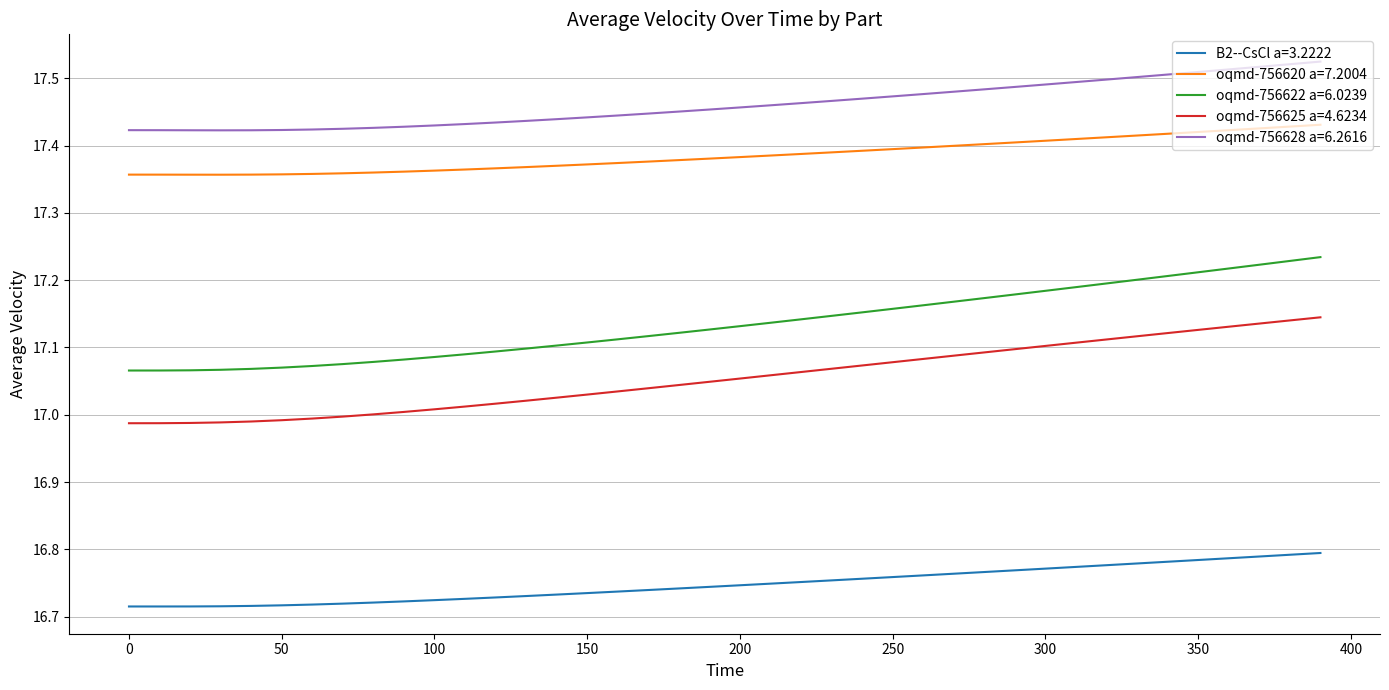

Which series has the largest total across all categories?

oqmd-756628 a=6.2616